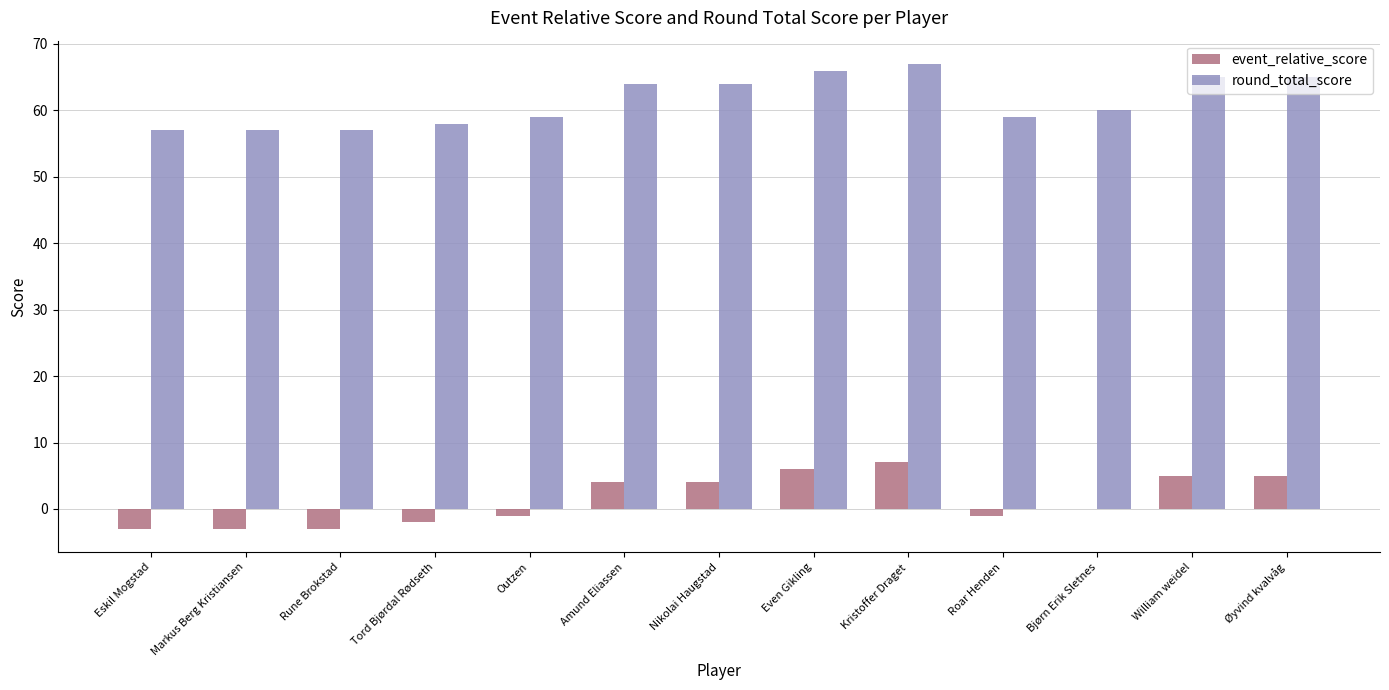

Is the value of round_total_score at Nikolai Haugstad greater than the value of event_relative_score at Roar Henden?

Yes